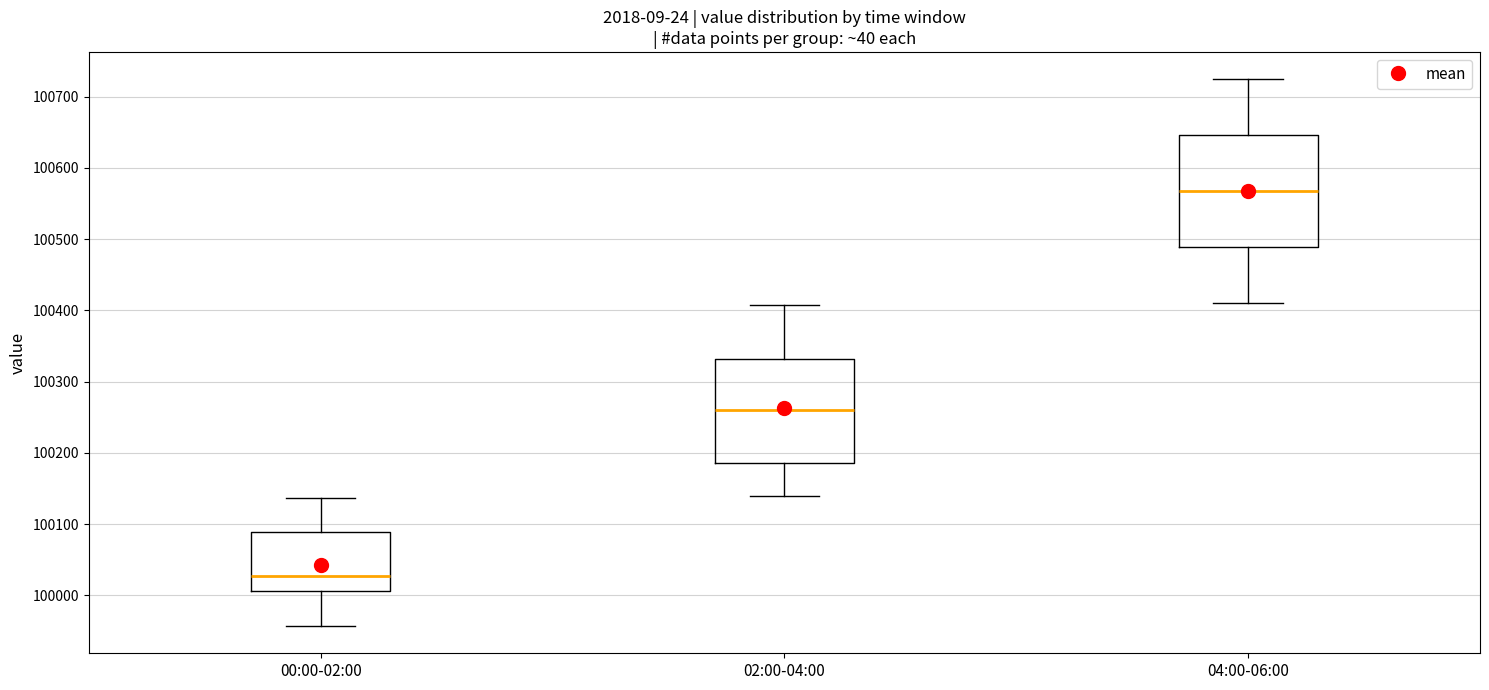

Which box has the highest median line?

04:00-06:00